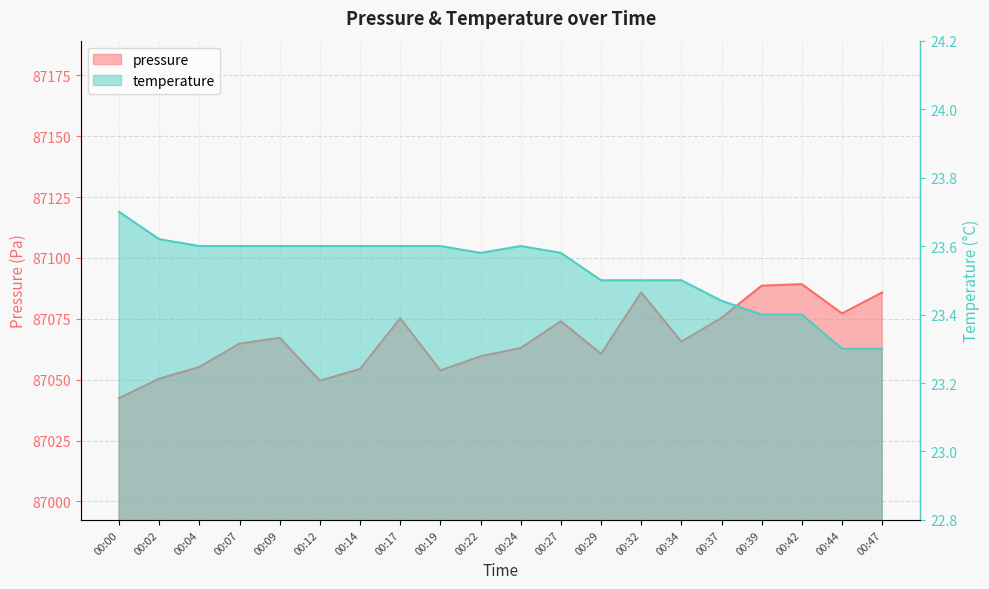

The value of pressure at 00:24 is 154703.5. True or false?

False